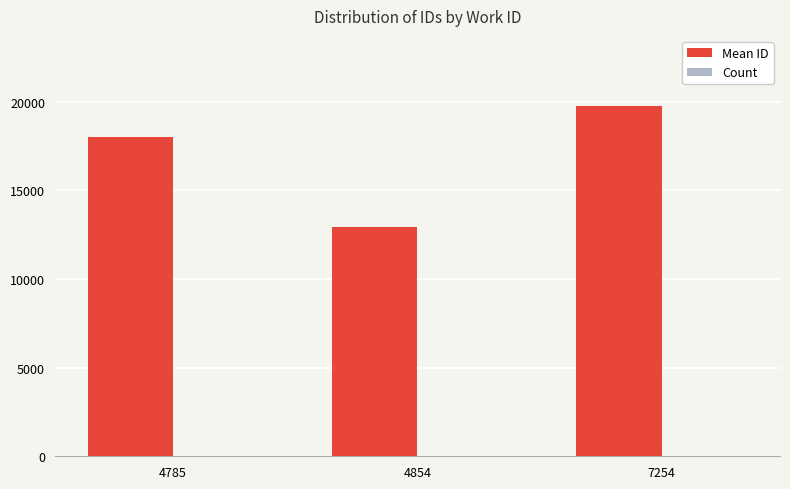

Which label corresponds to the largest value in the chart?

7254